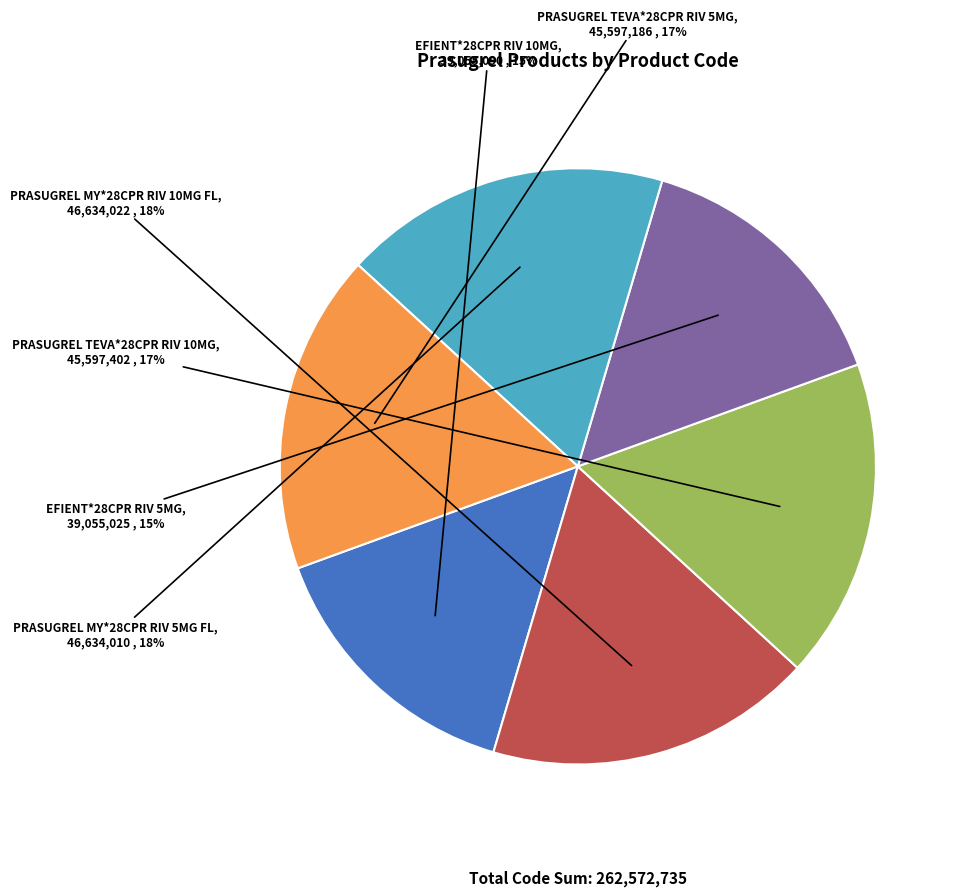

Does any single category account for the majority?

No